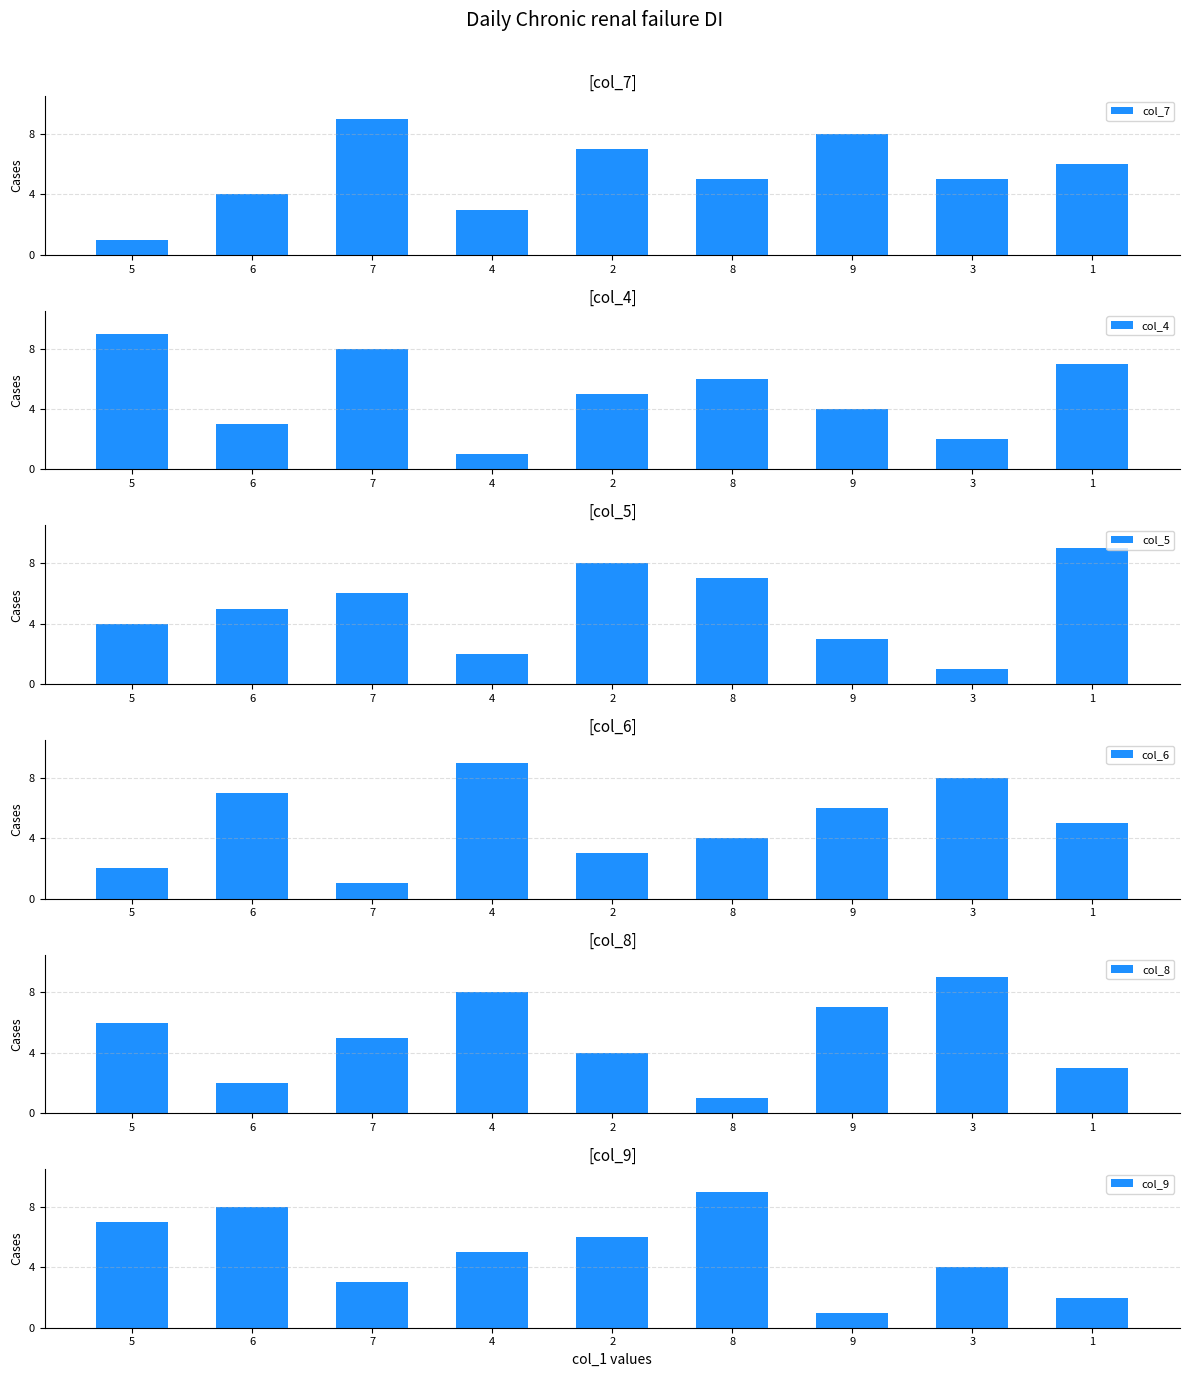

List the labels in order of col_6 value, smallest first.

7, 5, 2, 8, 1, 9, 6, 3, 4